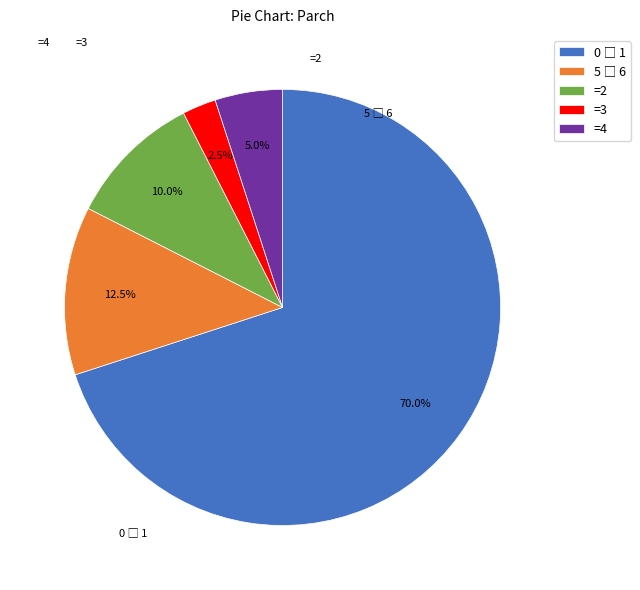

What is the ratio of the value at =4 to the value at =2?

0.5